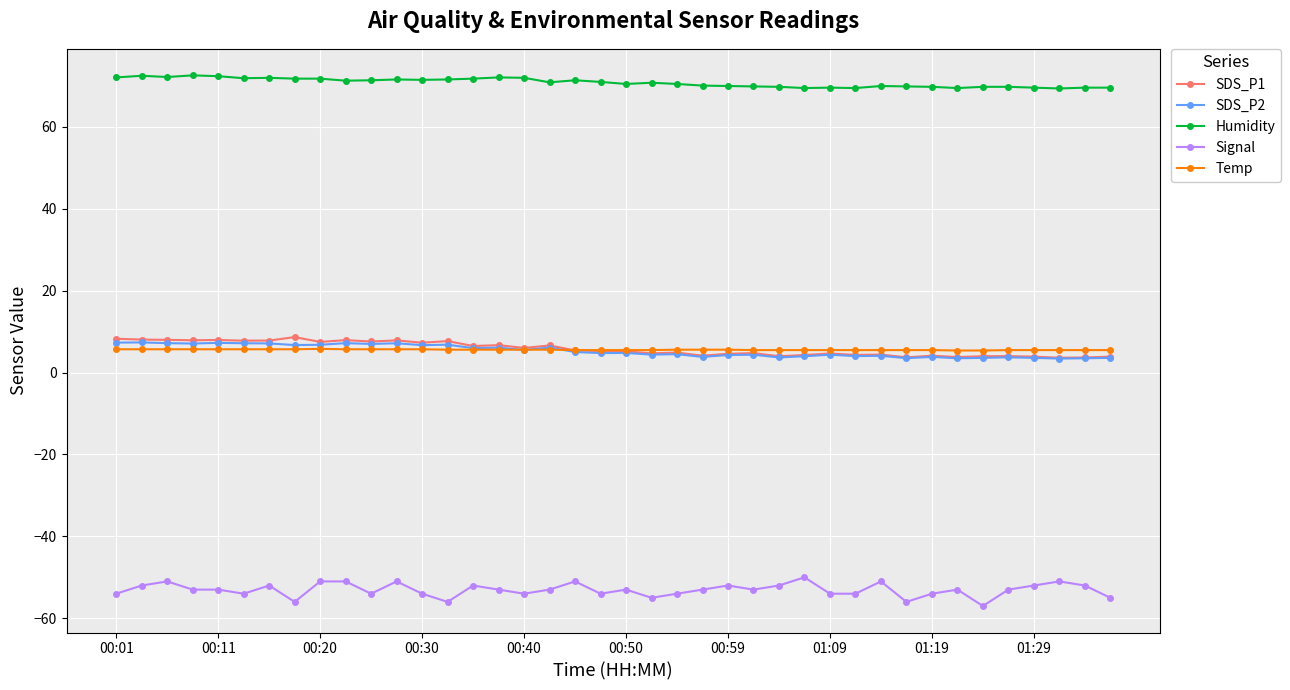

True or false: SDS_P1 and Signal intersect in this chart.

False